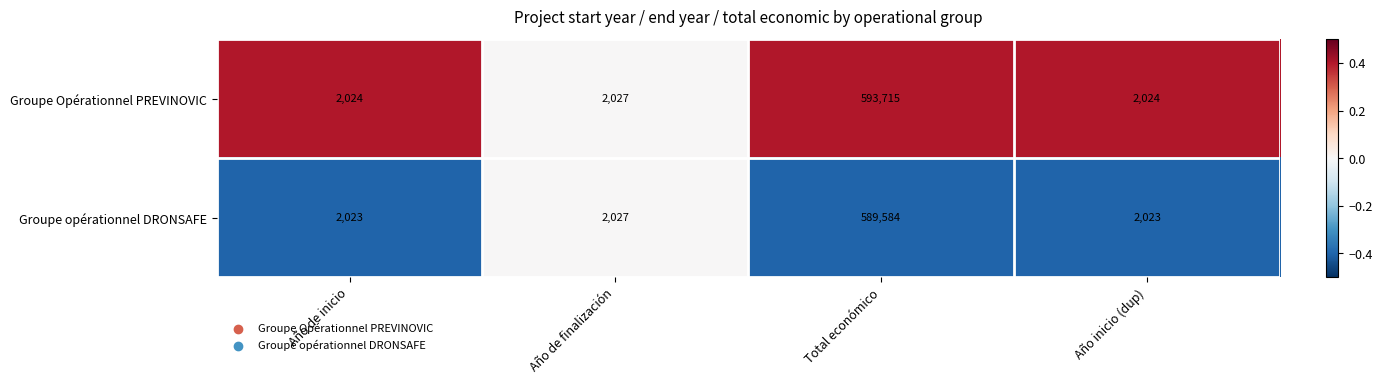

What value does the Groupe Opérationnel PREVINOVIC series have at Total económico?

593715